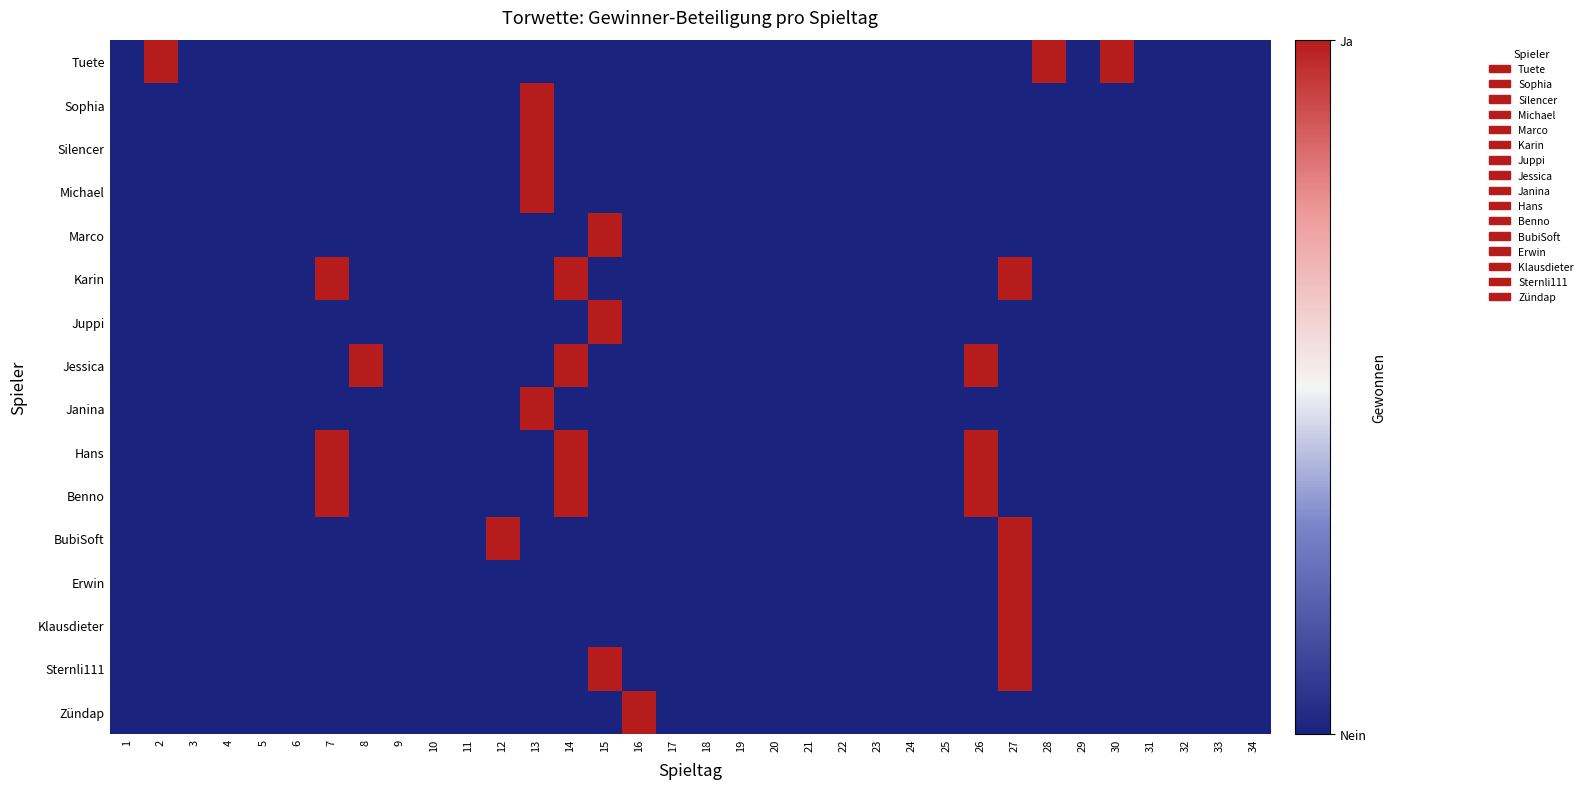

How many distinct data groups are displayed?

16